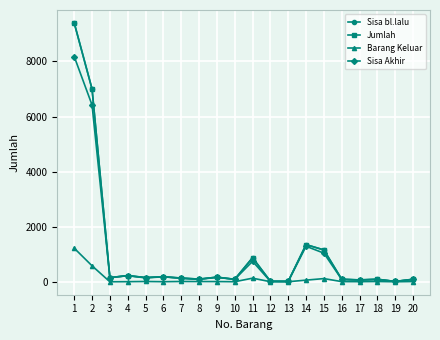

True or false: Barang Keluar and Sisa bl.lalu cross at least once.

False